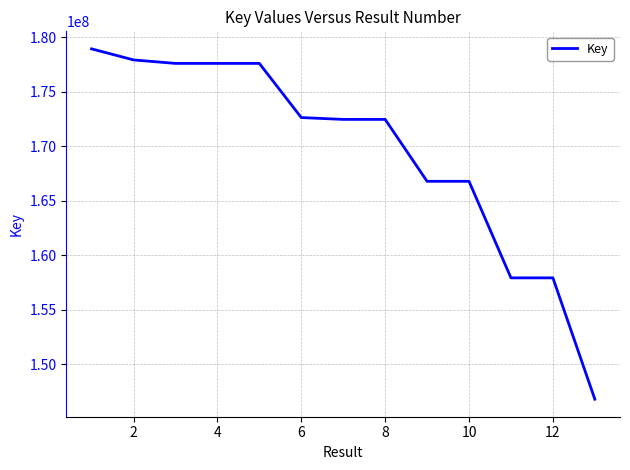

What is the smallest value displayed?

146771937